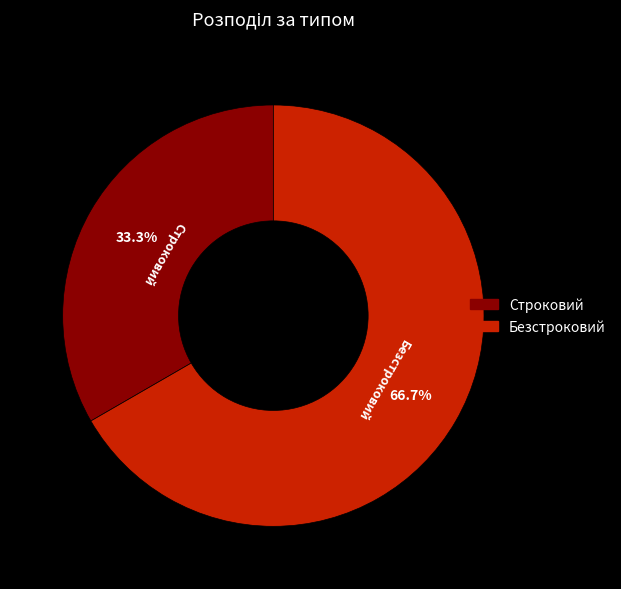

What percentage is NOT represented by Безстроковий?

33.3%